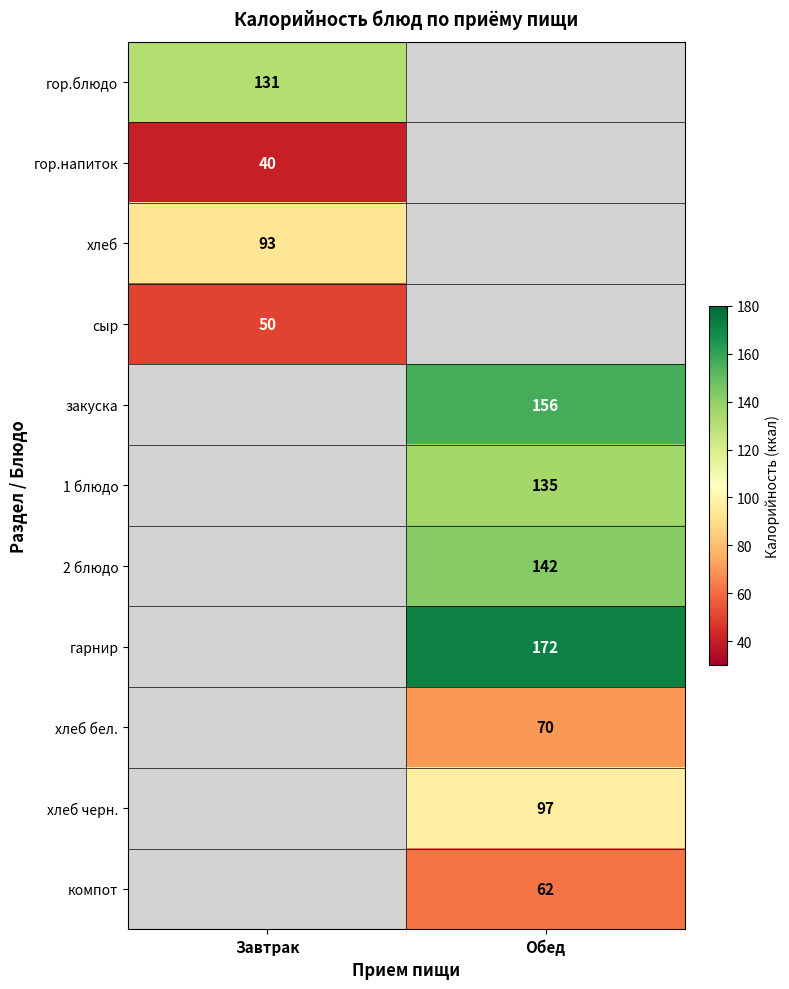

How many data points does each series have?

2